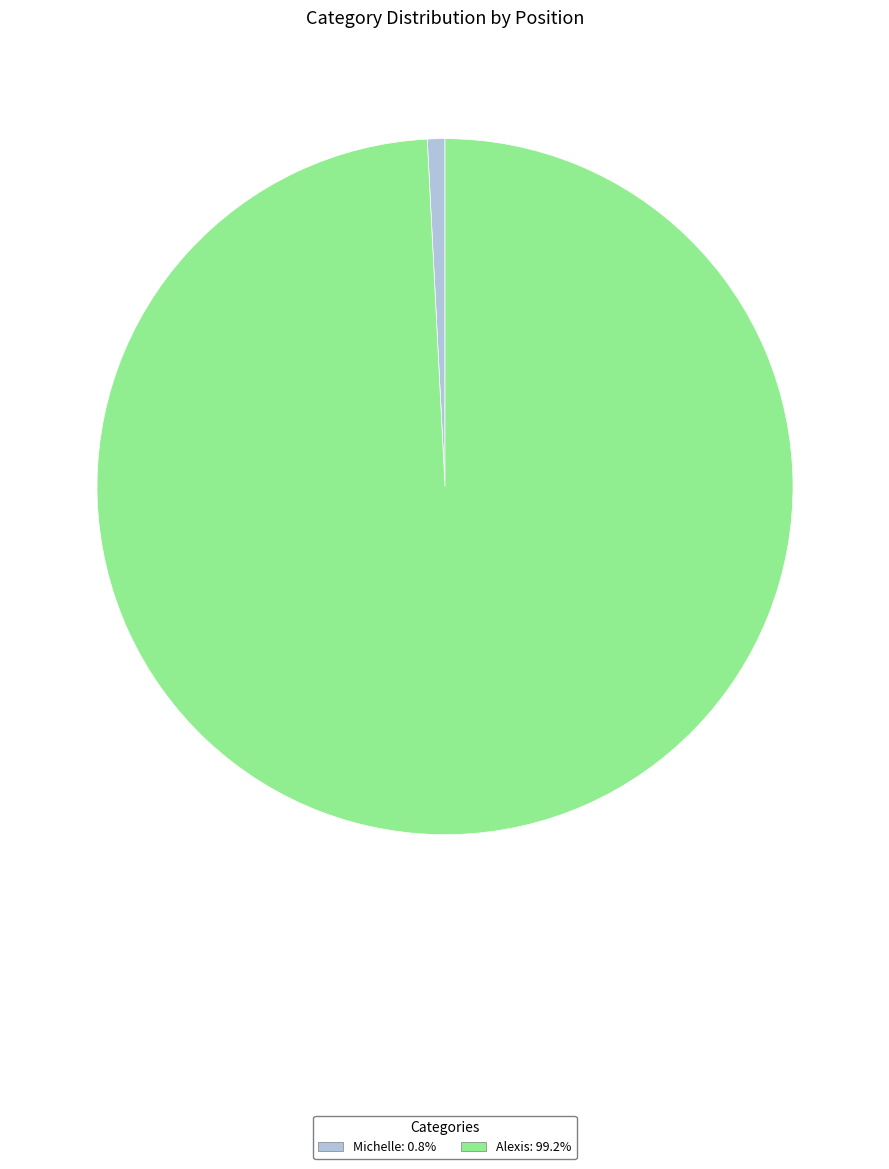

Combined, do Alexis: 99.2% and Michelle: 0.8% account for over 50%?

Yes